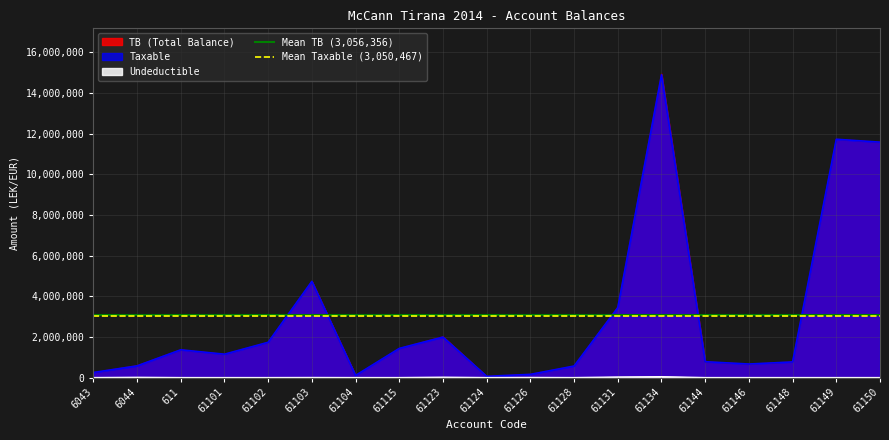

The value of TB (Total Balance) at 61148 is 769080.9. True or false?

True